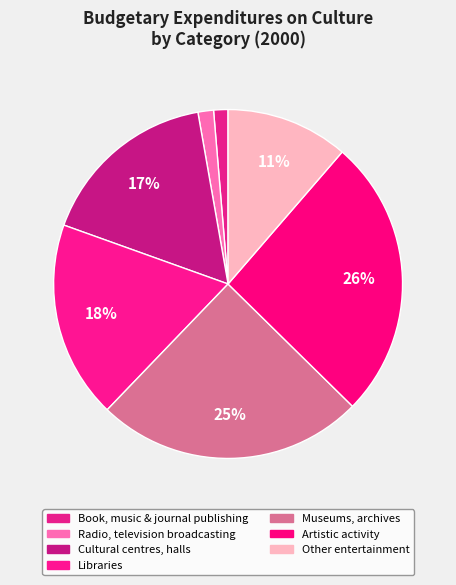

Rank the categories by value from highest to lowest.

Artistic activity, Museums, archives, Libraries, Cultural centres, halls, Other entertainment, Radio, television broadcasting, Book, music & journal publishing